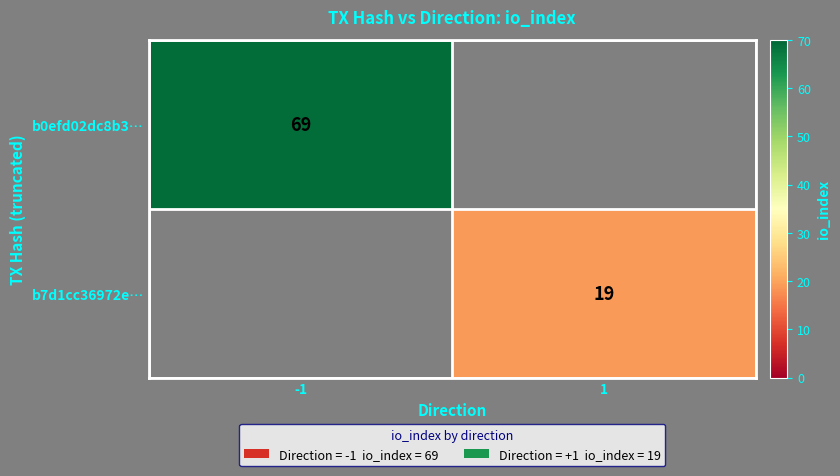

The value of b0efd02dc8b3… at -1 is 97. True or false?

False